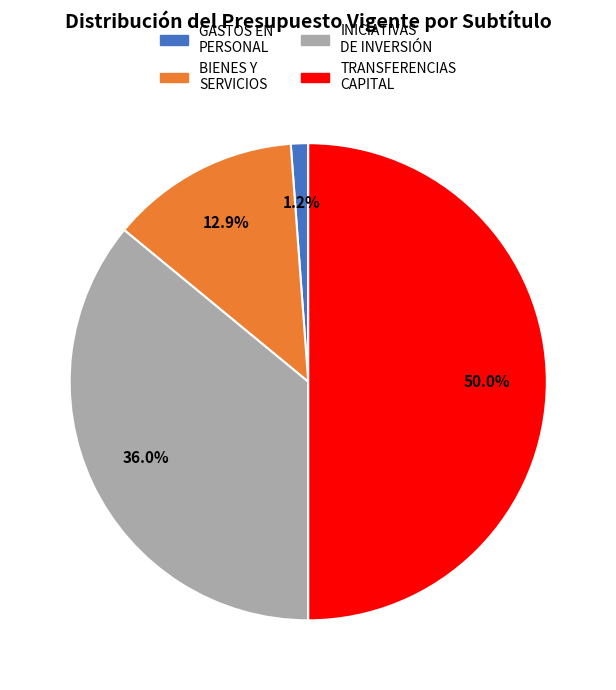

Count the number of slices in the pie.

4